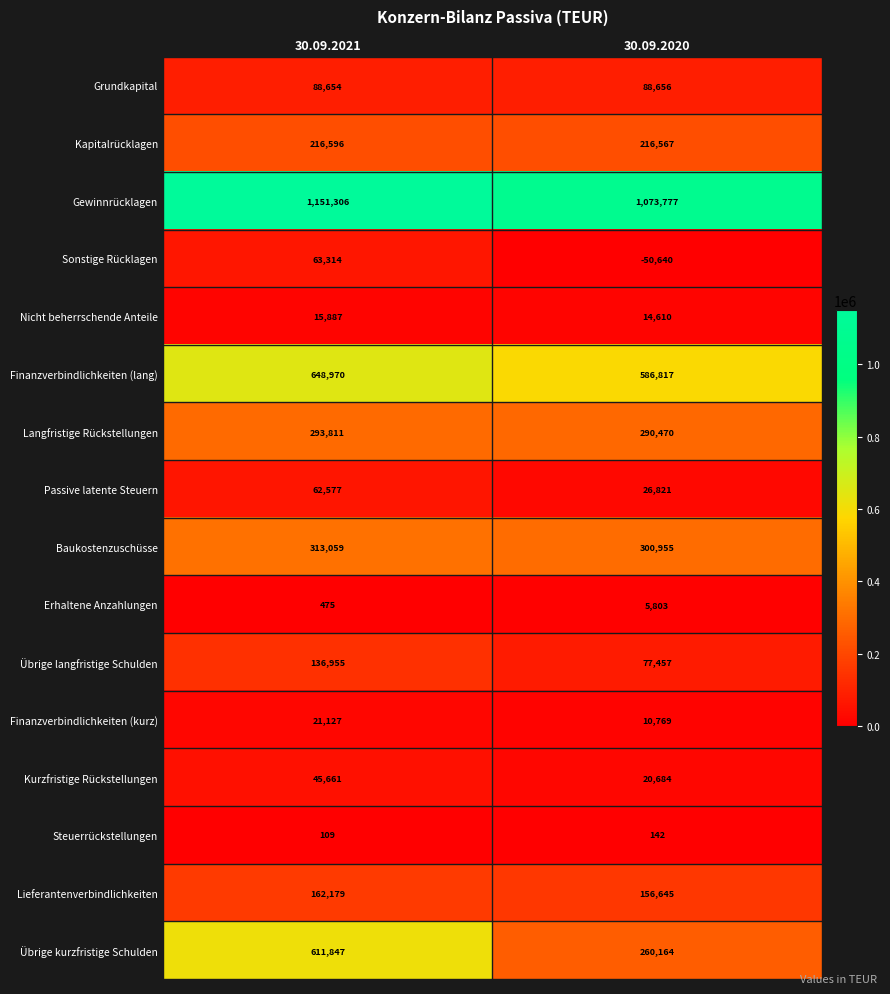

What is the greatest value displayed?

1151306